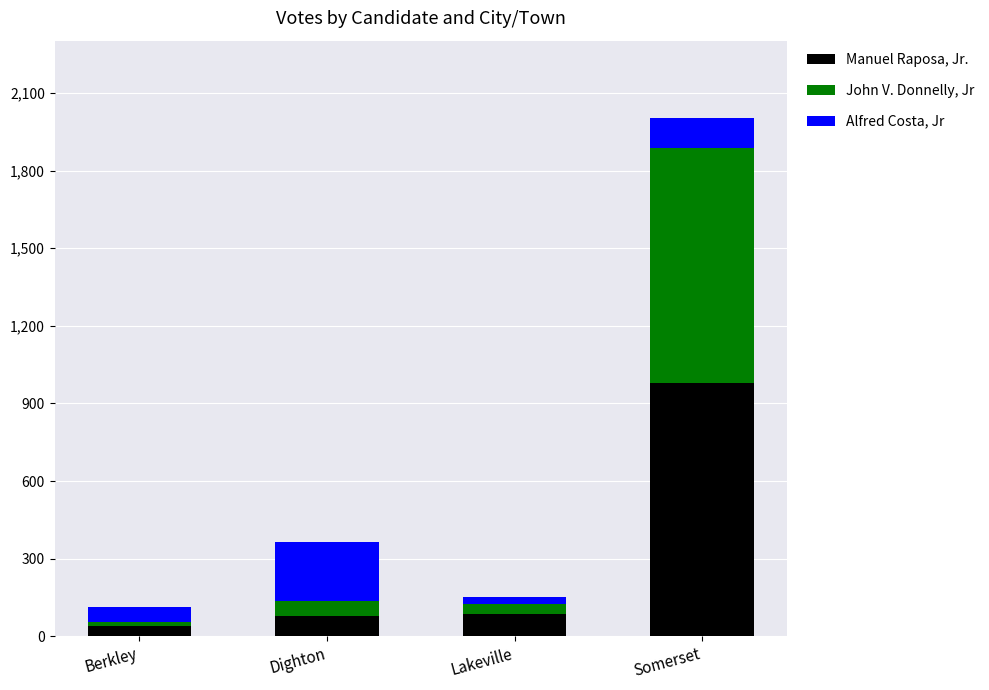

What is the maximum value for Manuel Raposa, Jr.?

980